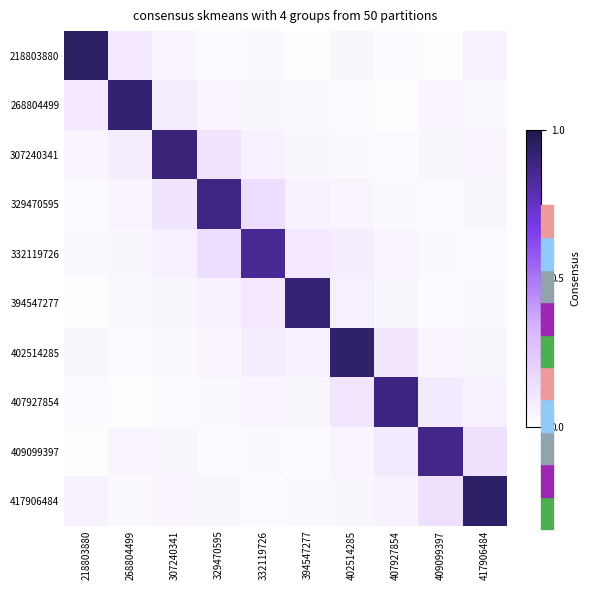

Between 402514285 and 332119726, which is larger?

402514285